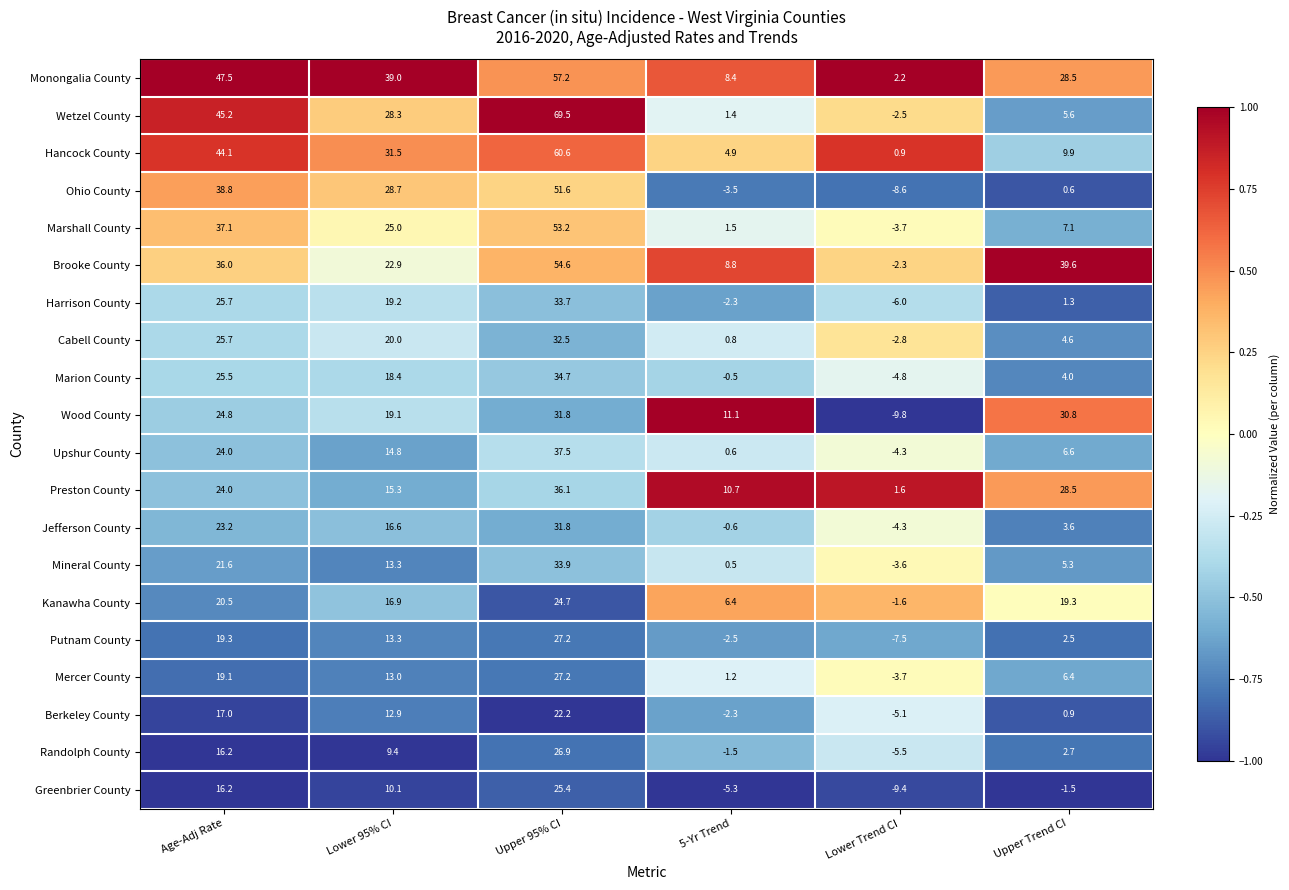

Which series has the largest total across all categories?

Monongalia County